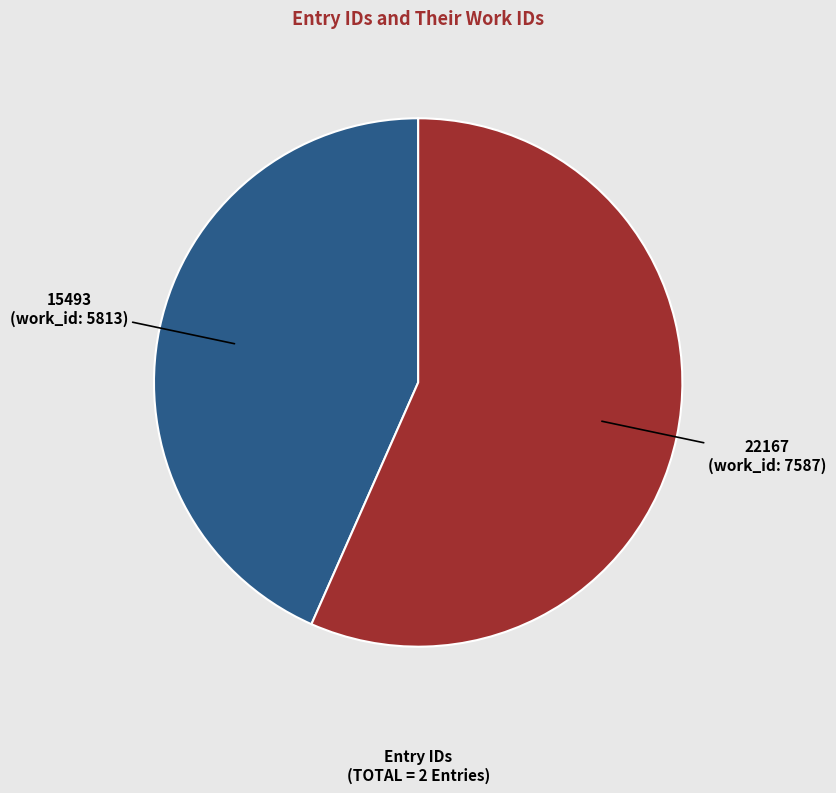

Which has a higher value, 22167 or 15493?

22167